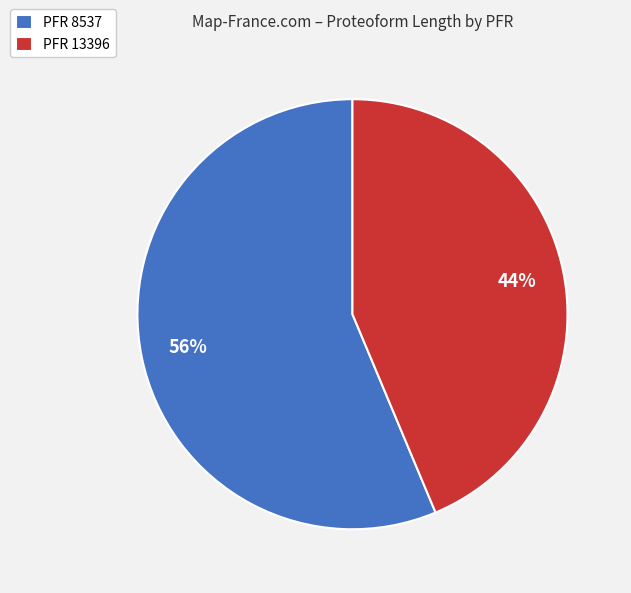

Which category has the biggest portion of the pie?

PFR 8537